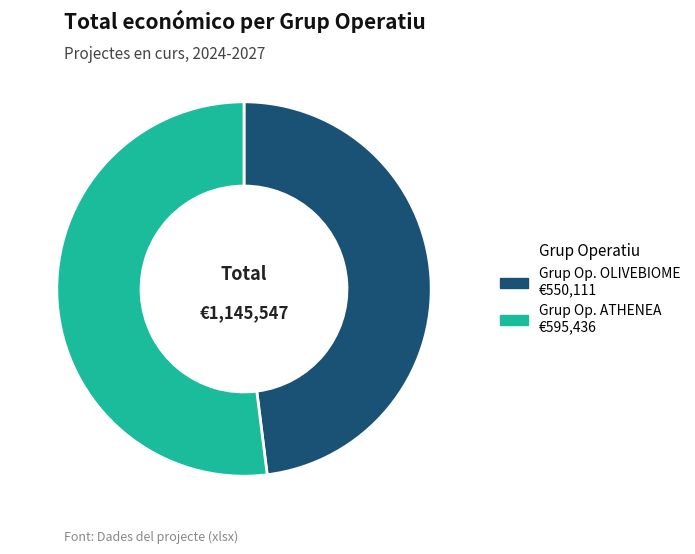

Is there any slice that represents more than half of the pie?

Yes